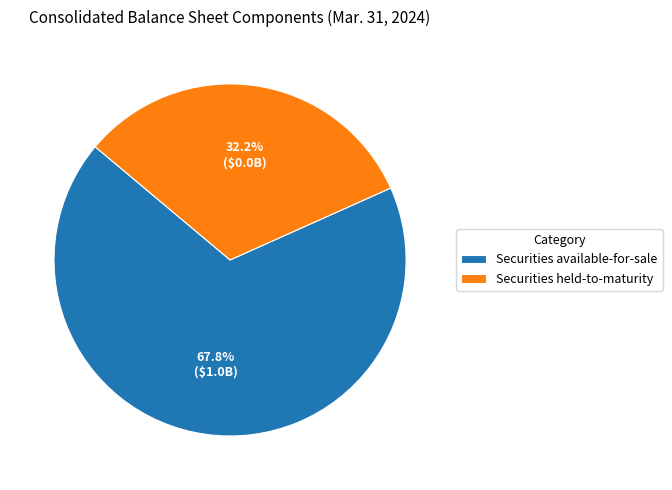

What is the ratio of the value at Securities held-to-maturity to the value at Securities available-for-sale?

0.5